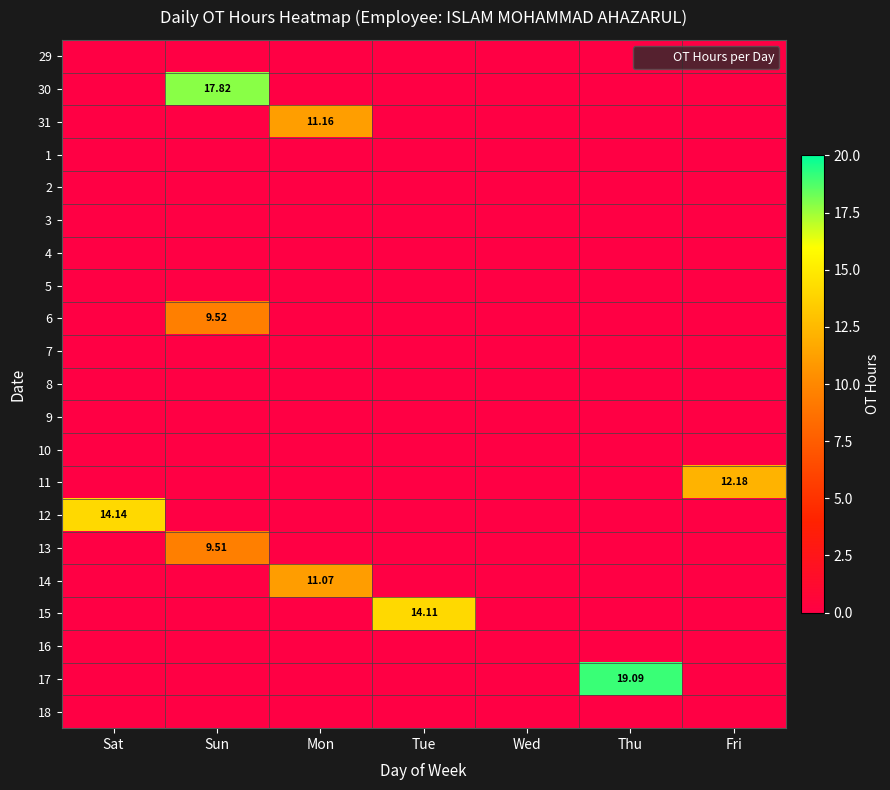

What is the difference between the maximum and minimum values in the 30 series?

17.8